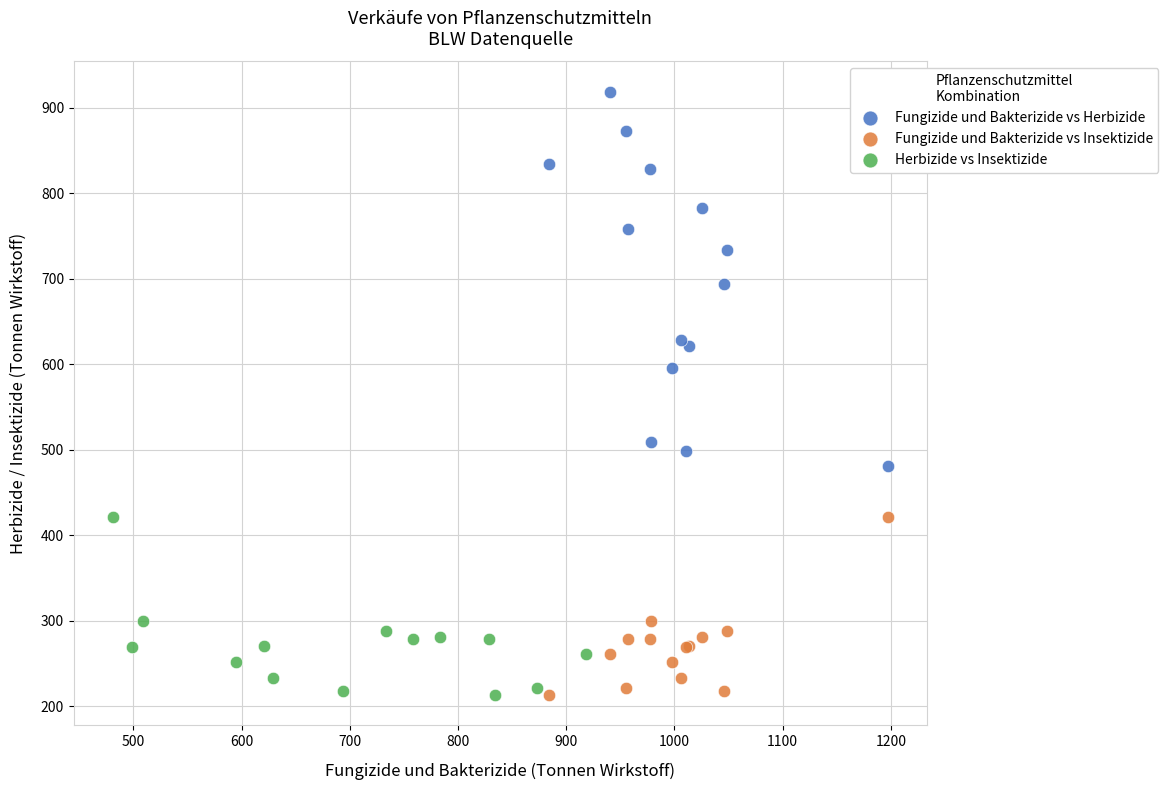

Which series has the widest spread of Y values?

Fungizide und Bakterizide vs Herbizide